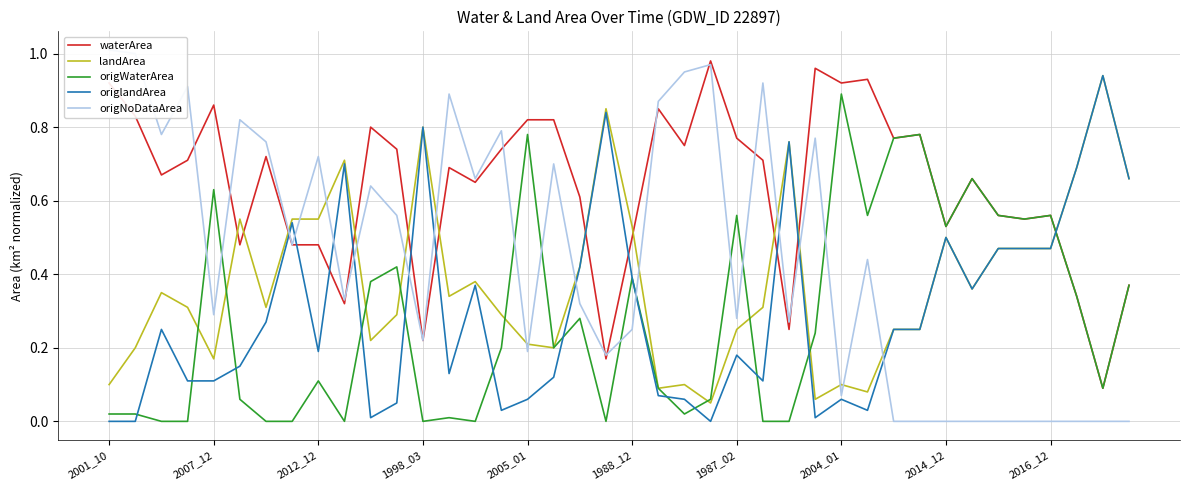

What is the total value across all series at 23?

2.1